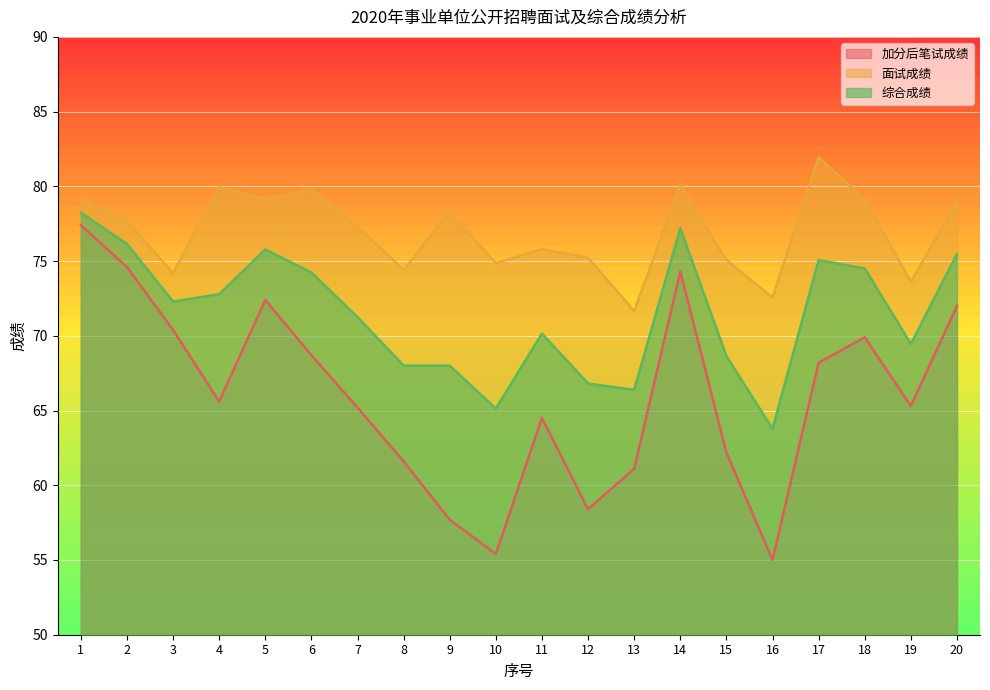

Where does the 面试成绩 series first go above 77?

1